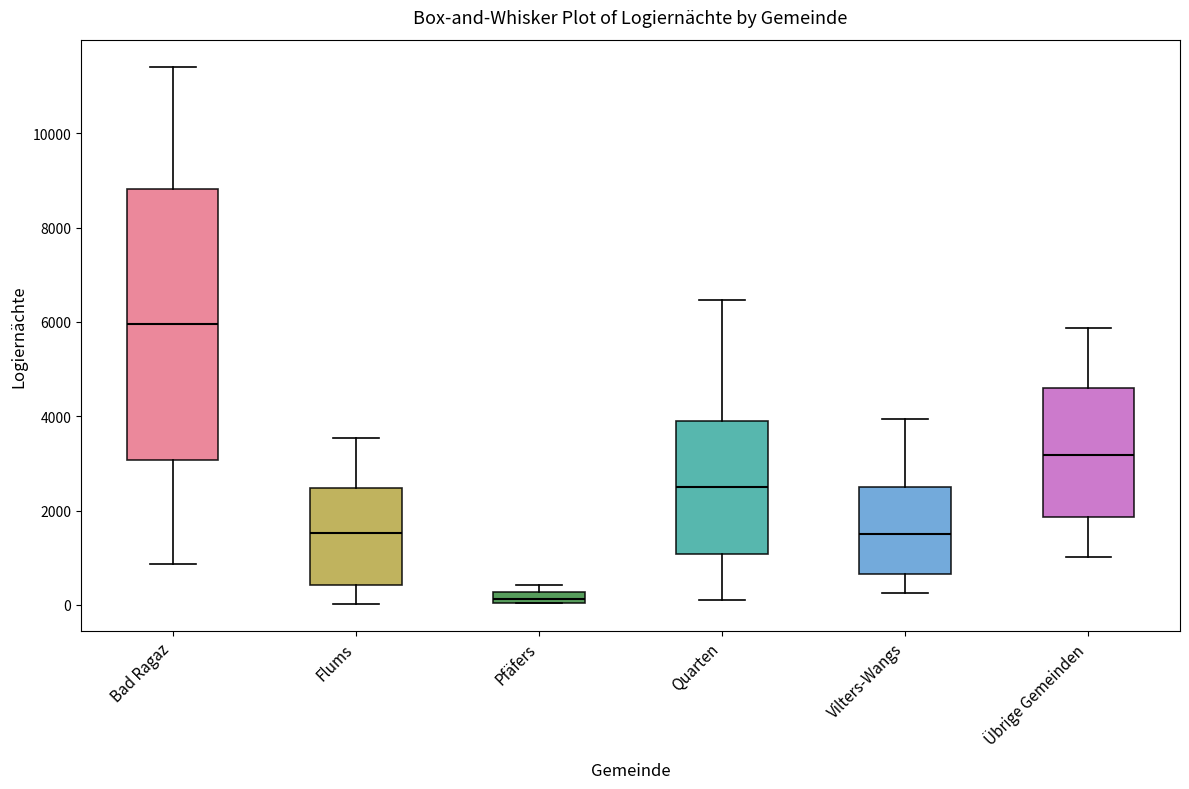

Which box has the highest median line?

Bad Ragaz